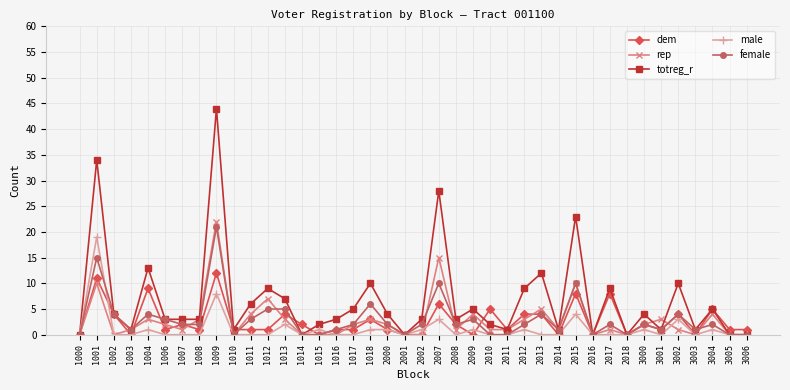

Is this an area chart (filled region under the line)?

No